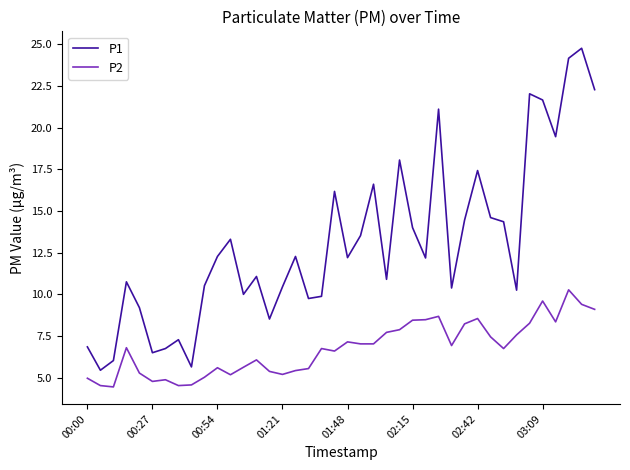

What is the difference between the maximum and minimum values in the P2 series?

5.8